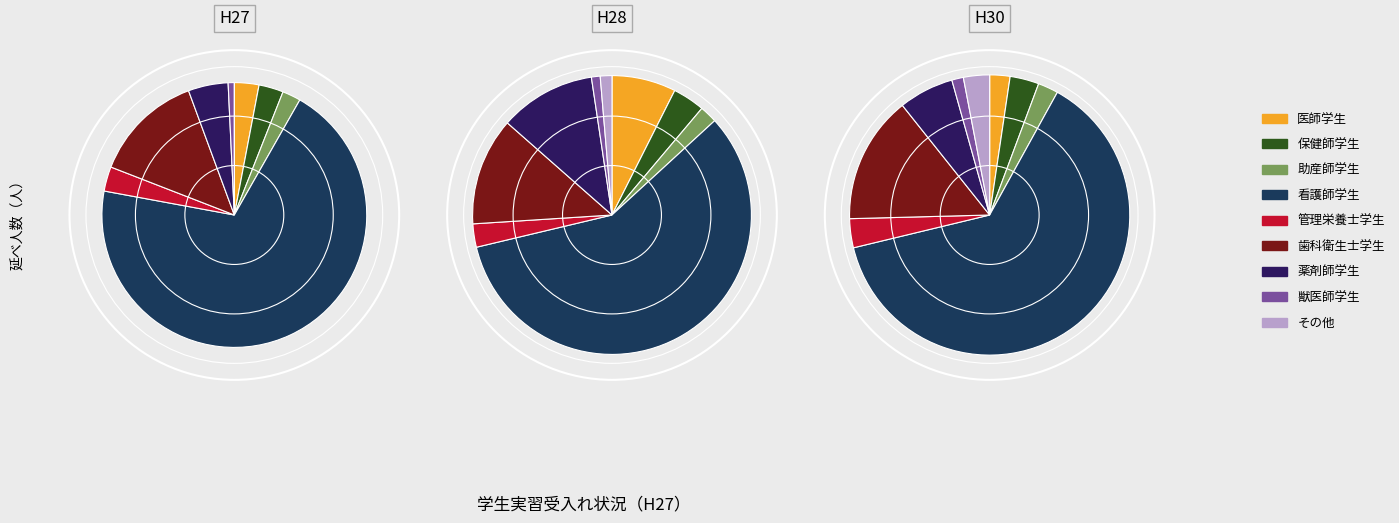

Approximately how many times larger is the value at 歯科衛生士学生 compared to 獣医師学生?

18.0